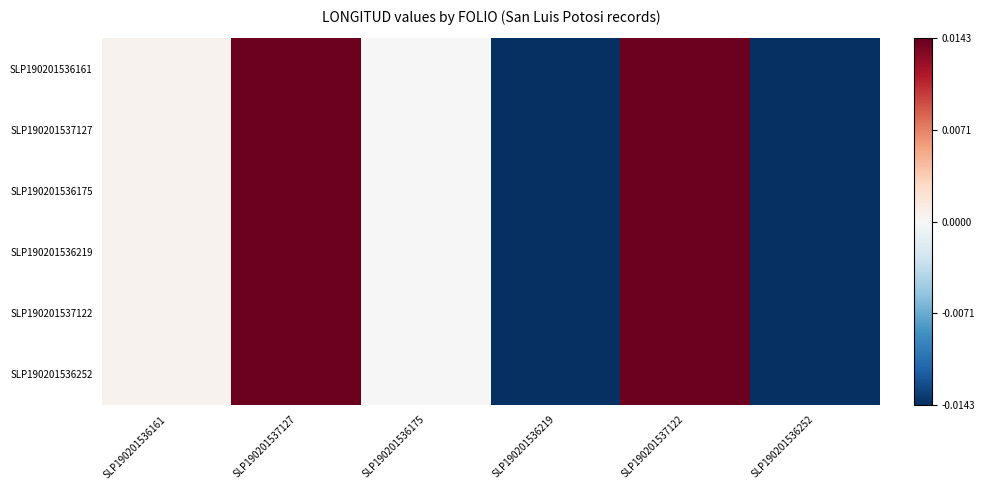

How many categories are shown in the chart?

6